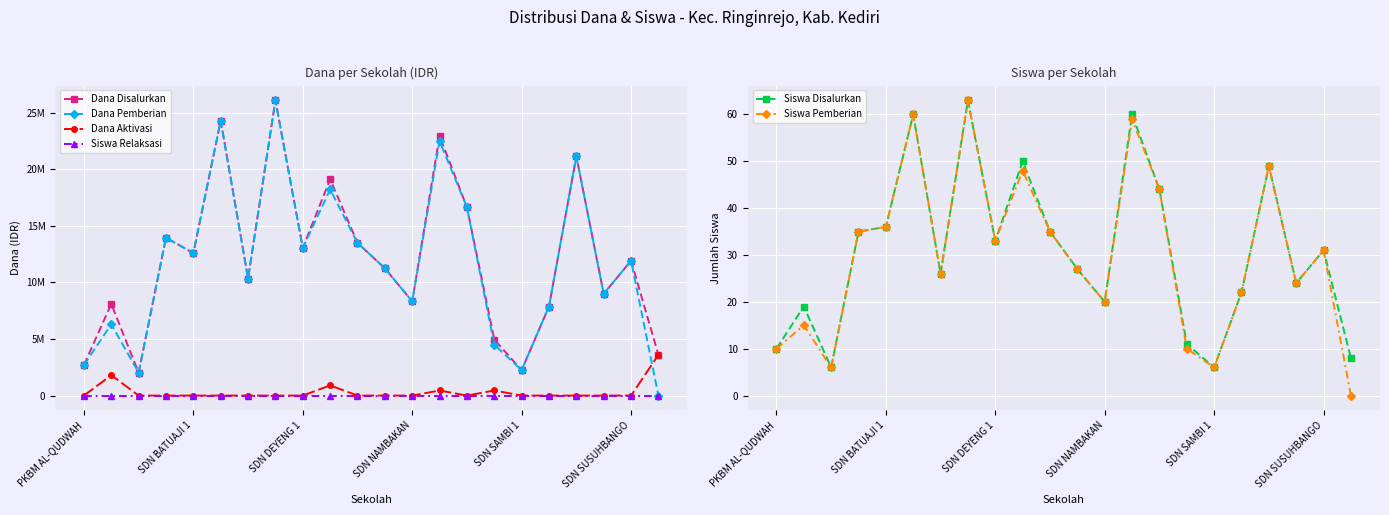

What is the value of the Dana Disalurkan point at the 1st from the left?

2700000